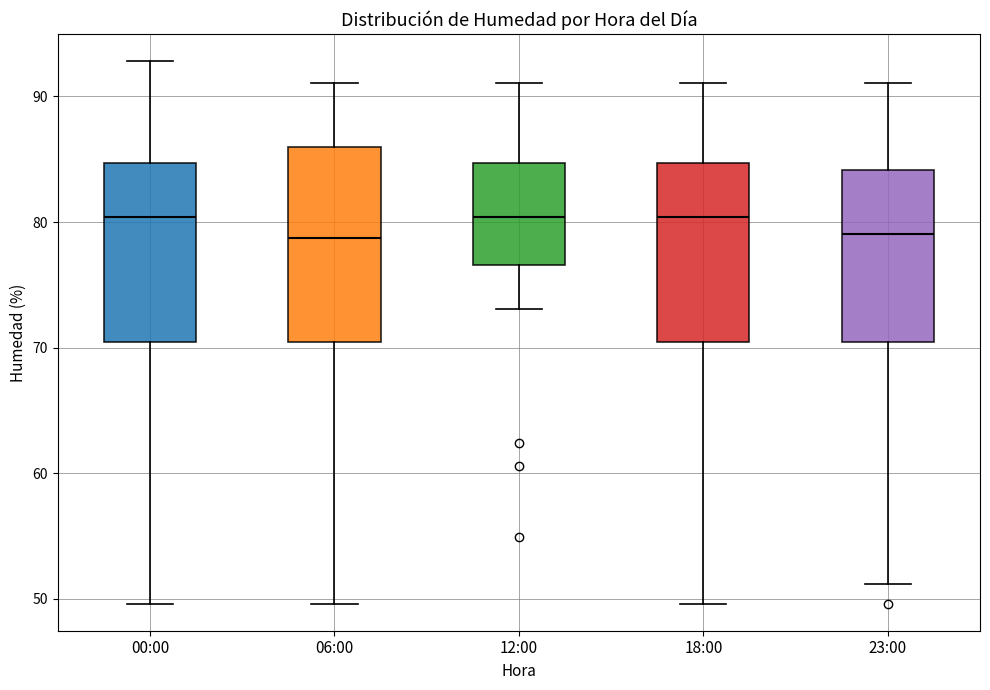

Which box is the tallest, from its lower edge to its upper edge?

06:00